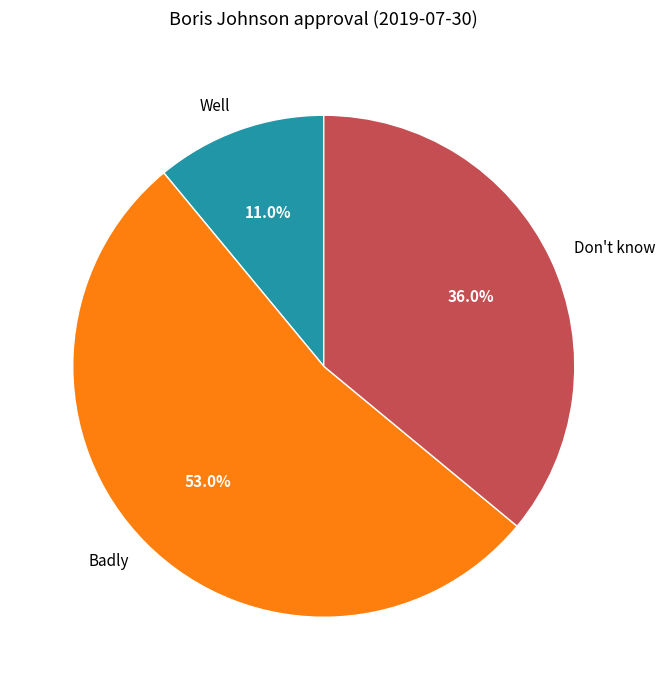

Which slice is the smallest?

Well